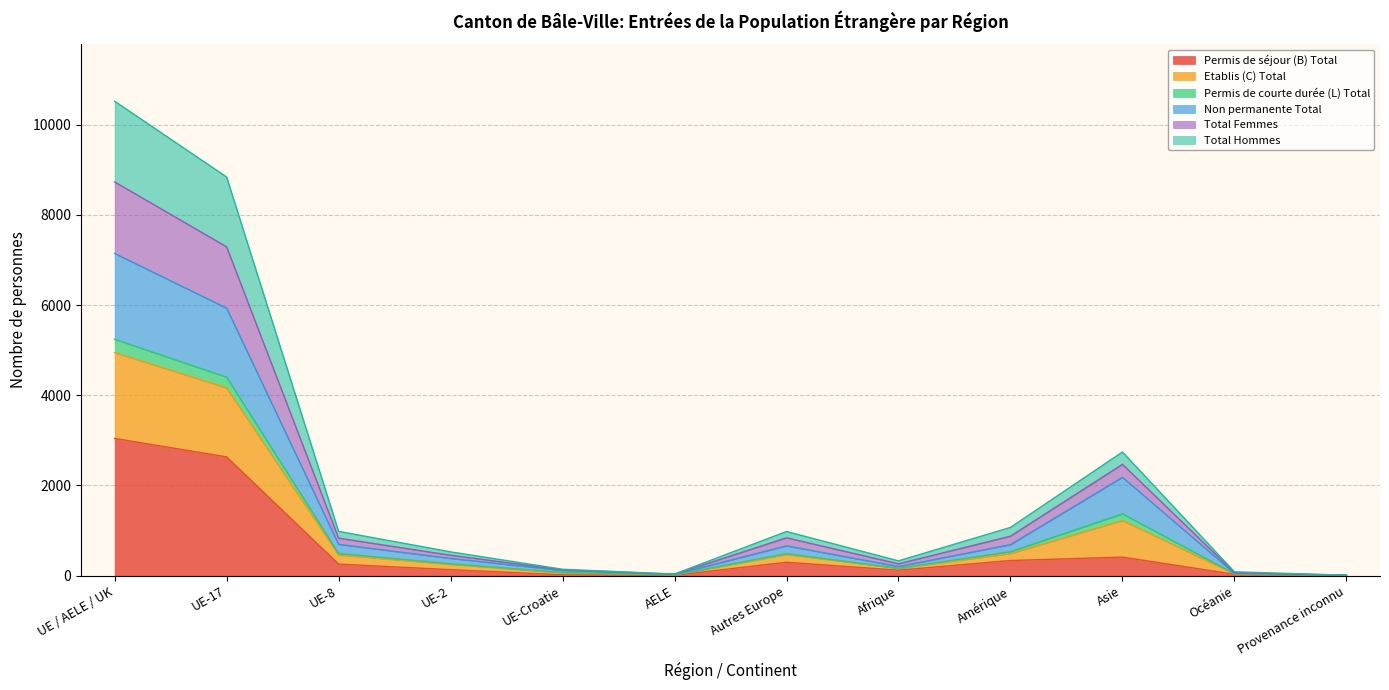

Does the chart have visible grid lines?

Yes